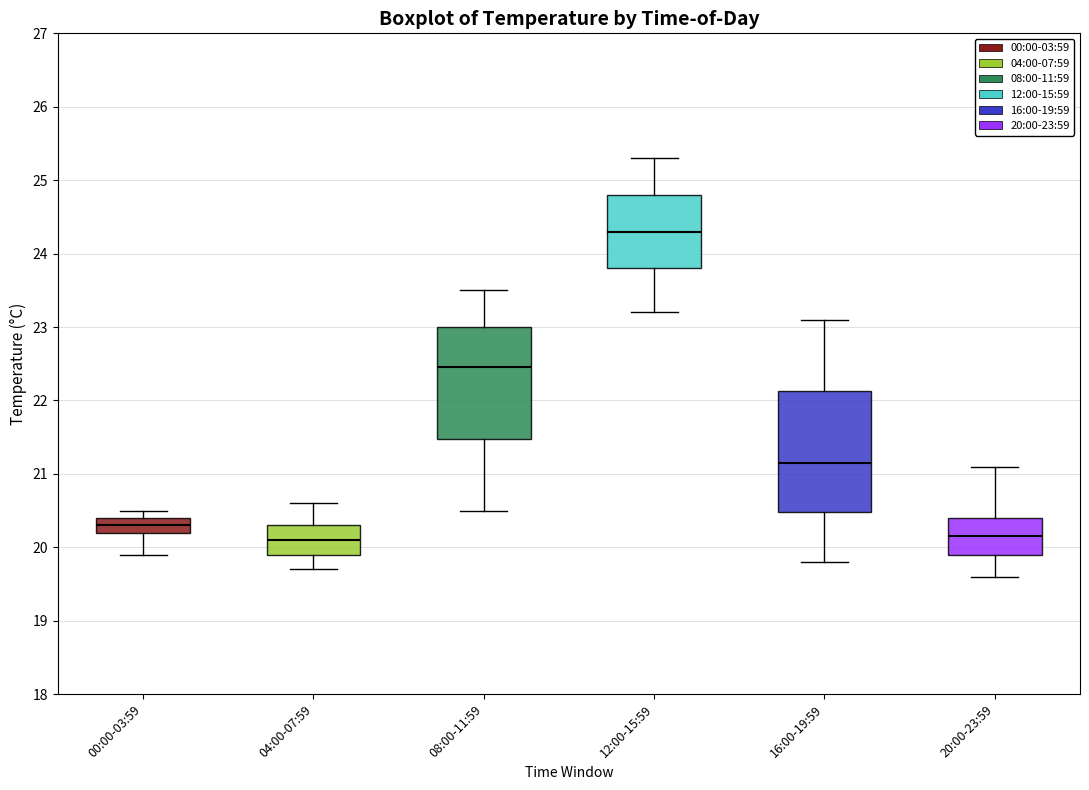

Comparing the boxes themselves (not the whiskers), which one is the tallest?

16:00-19:59